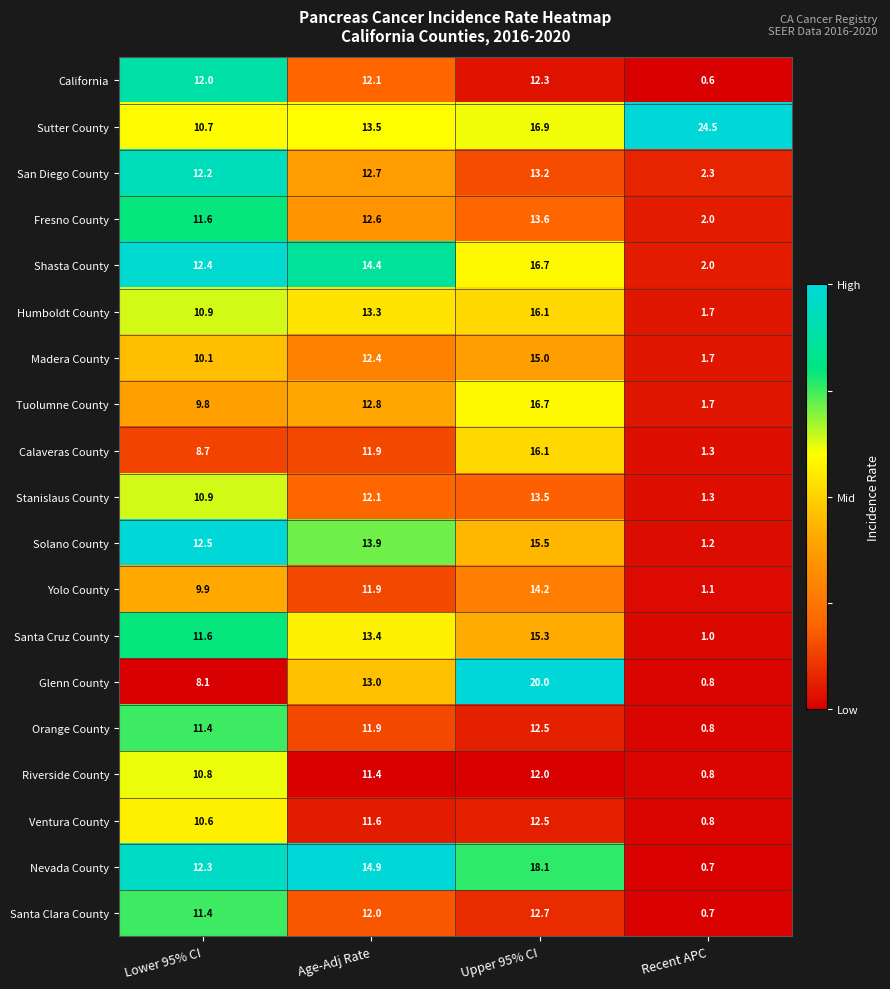

The value of Humboldt County at Age-Adj Rate is 20.6. True or false?

False